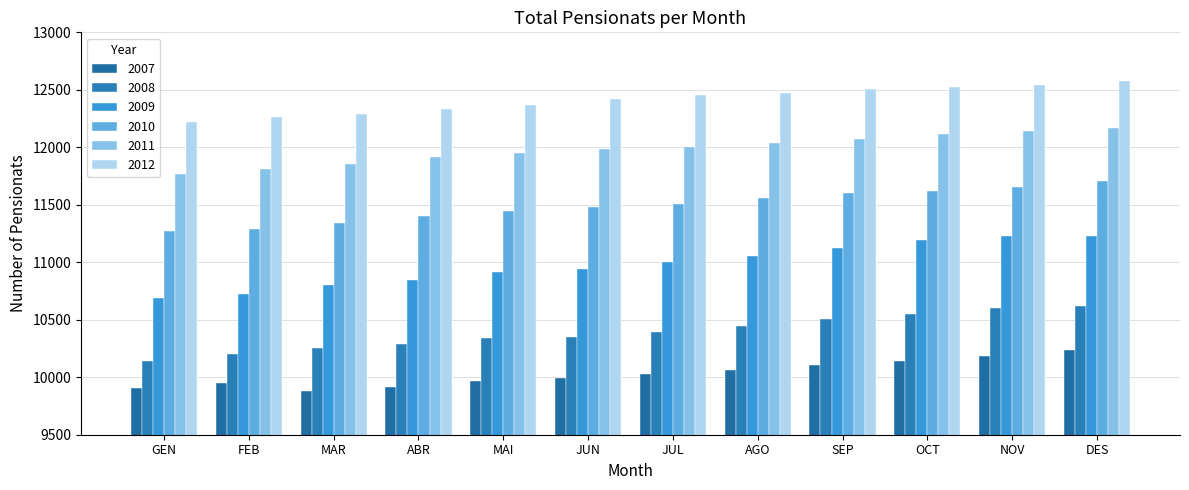

List the series in order of their peak value, highest first.

2012, 2011, 2010, 2009, 2008, 2007